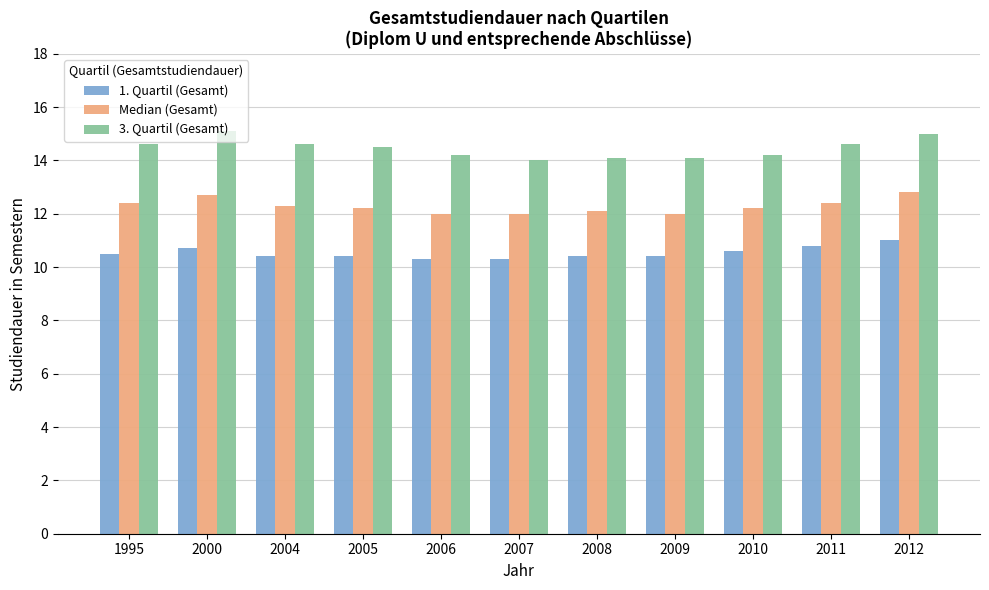

What is the greatest value displayed?

15.1